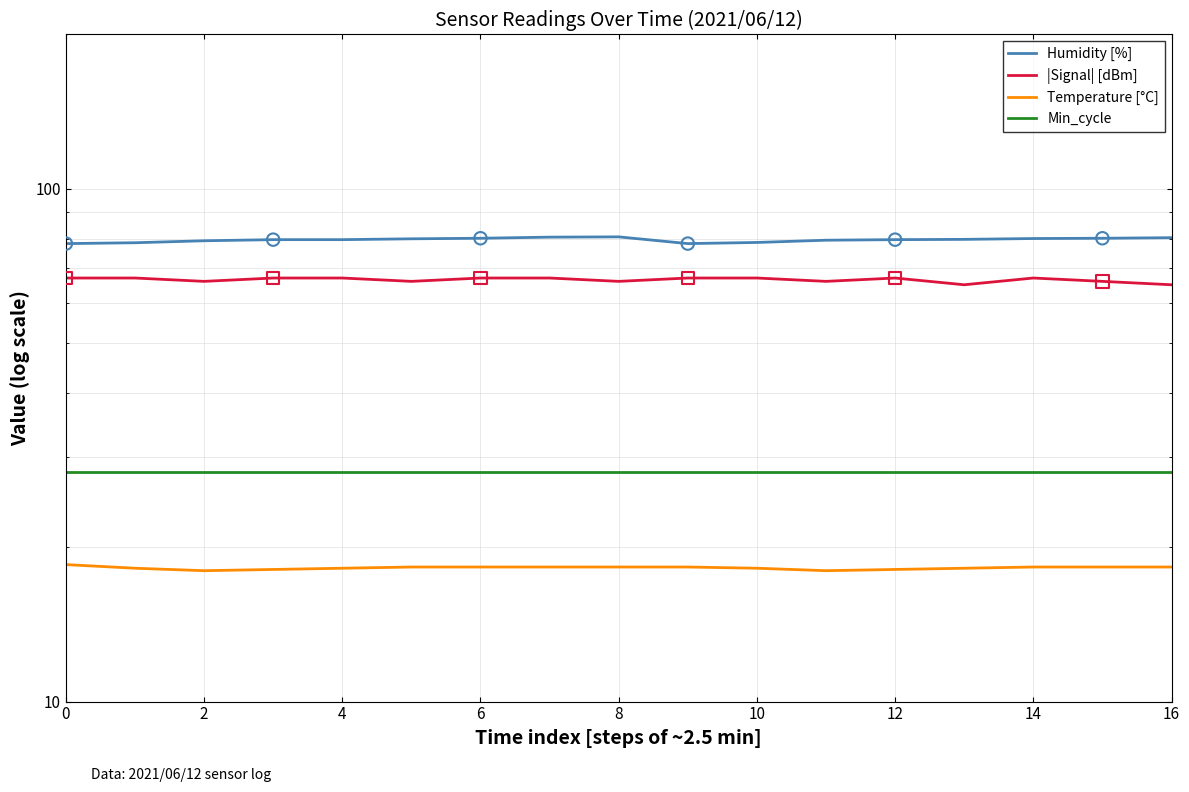

Is the value of Temperature [°C] at 9 greater than the value of Humidity [%] at 2?

No